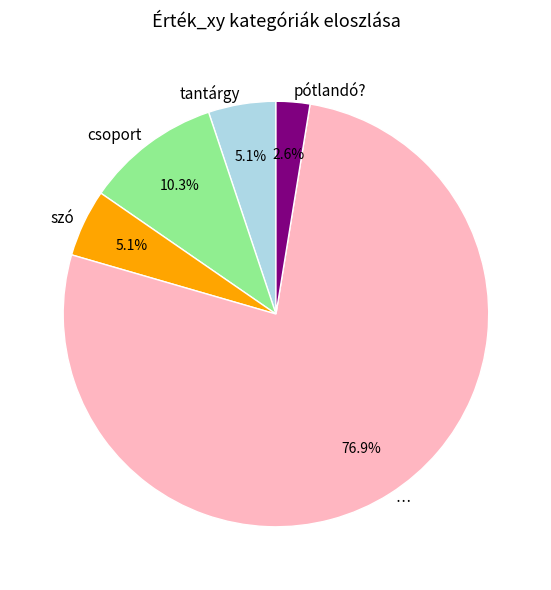

Is the sum of tantárgy and pótlandó? greater than half?

No